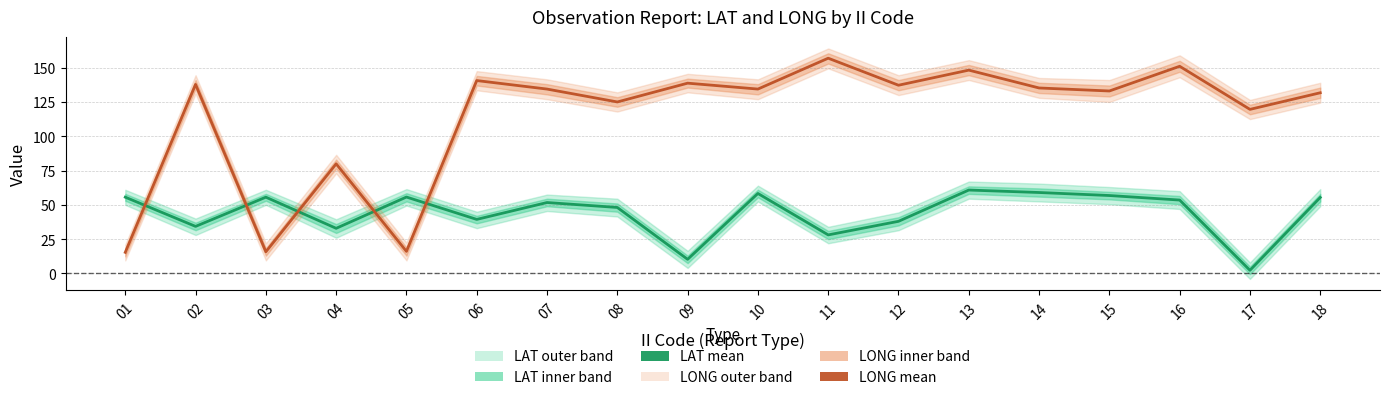

The value of LAT mean at 13 is 60.8. True or false?

True